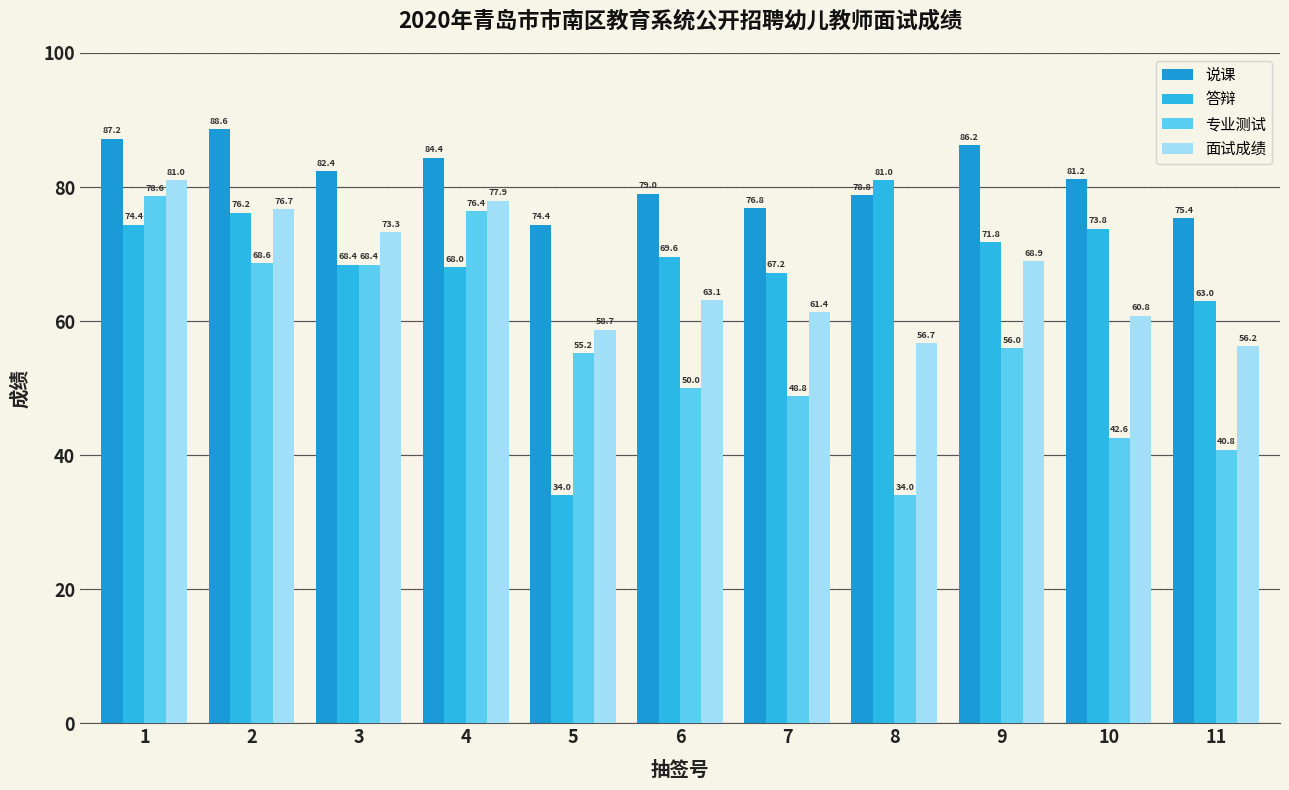

What is the difference between the maximum and second lowest values in the 说课 series?

13.2